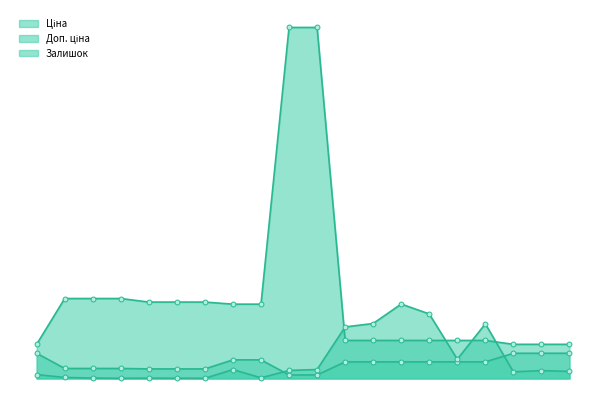

How many data points in Доп. ціна are less than 2414?

10